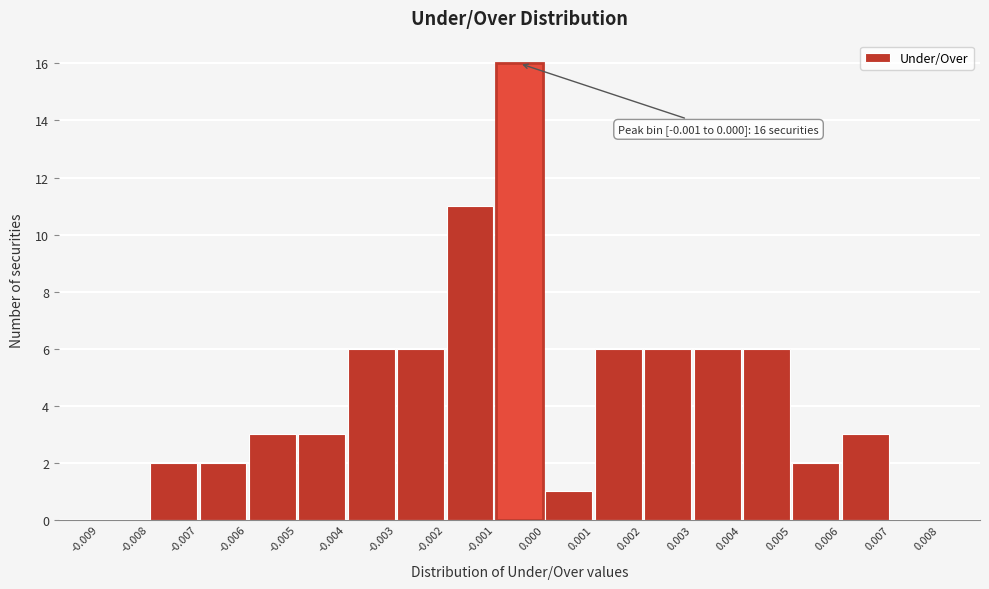

Over which range of the x-axis is the bar tallest?

-0.001 to 0.000